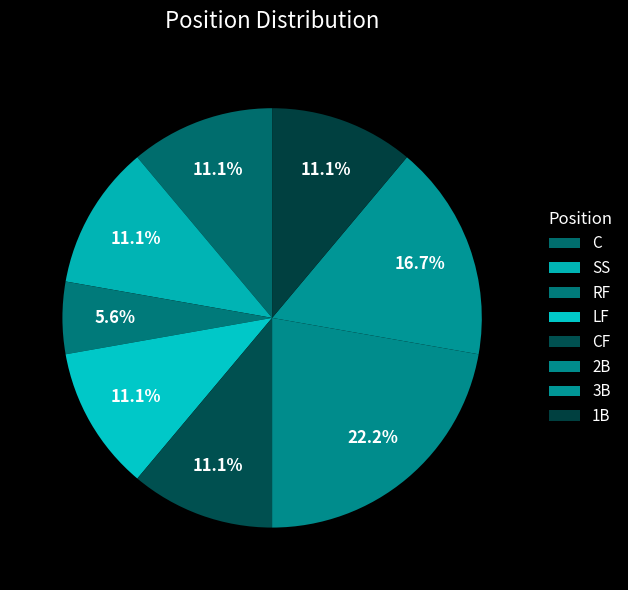

How many segments does this pie chart have?

8